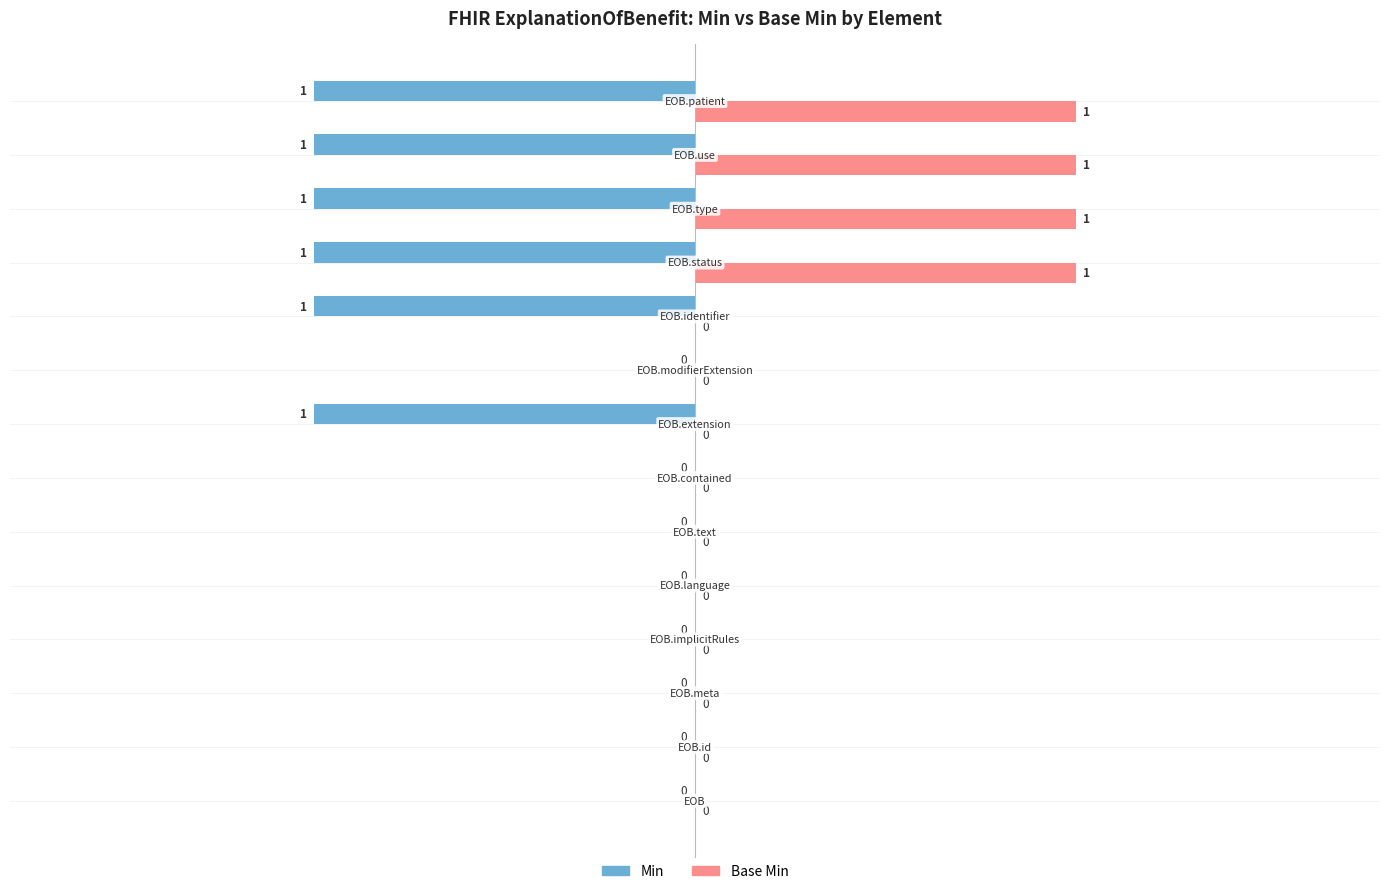

What is the sum of all Base Min values?

4